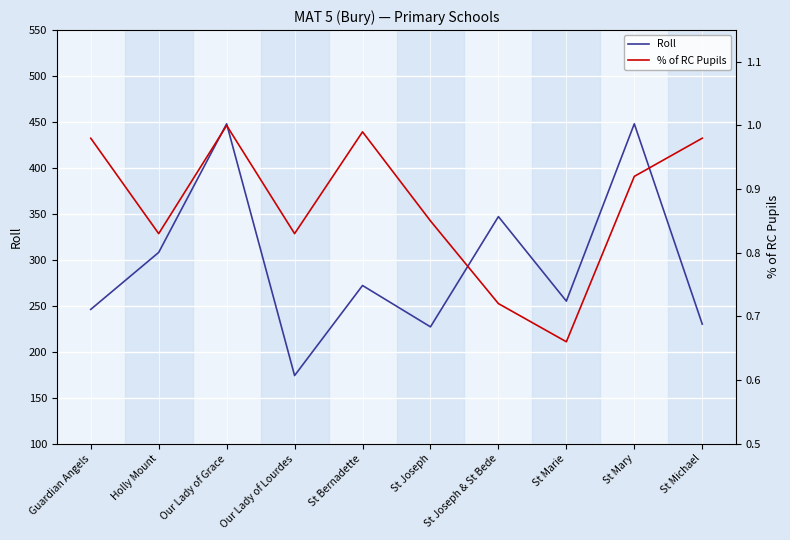

True or false: % of RC Pupils has a value of 0.7 at St Marie.

True